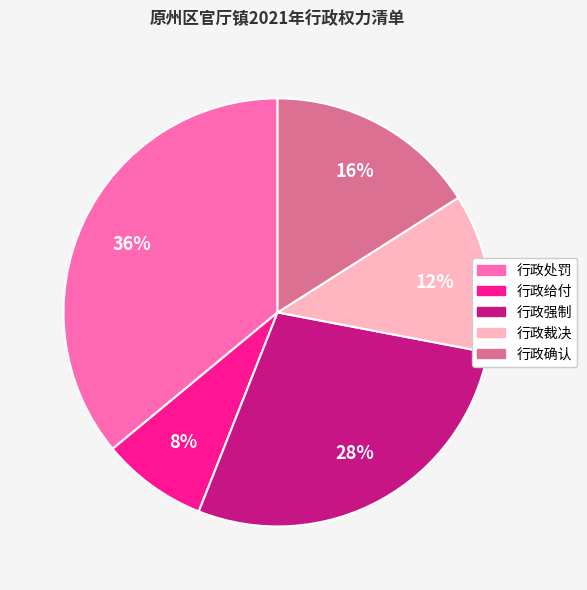

How many slices are in this pie chart?

5